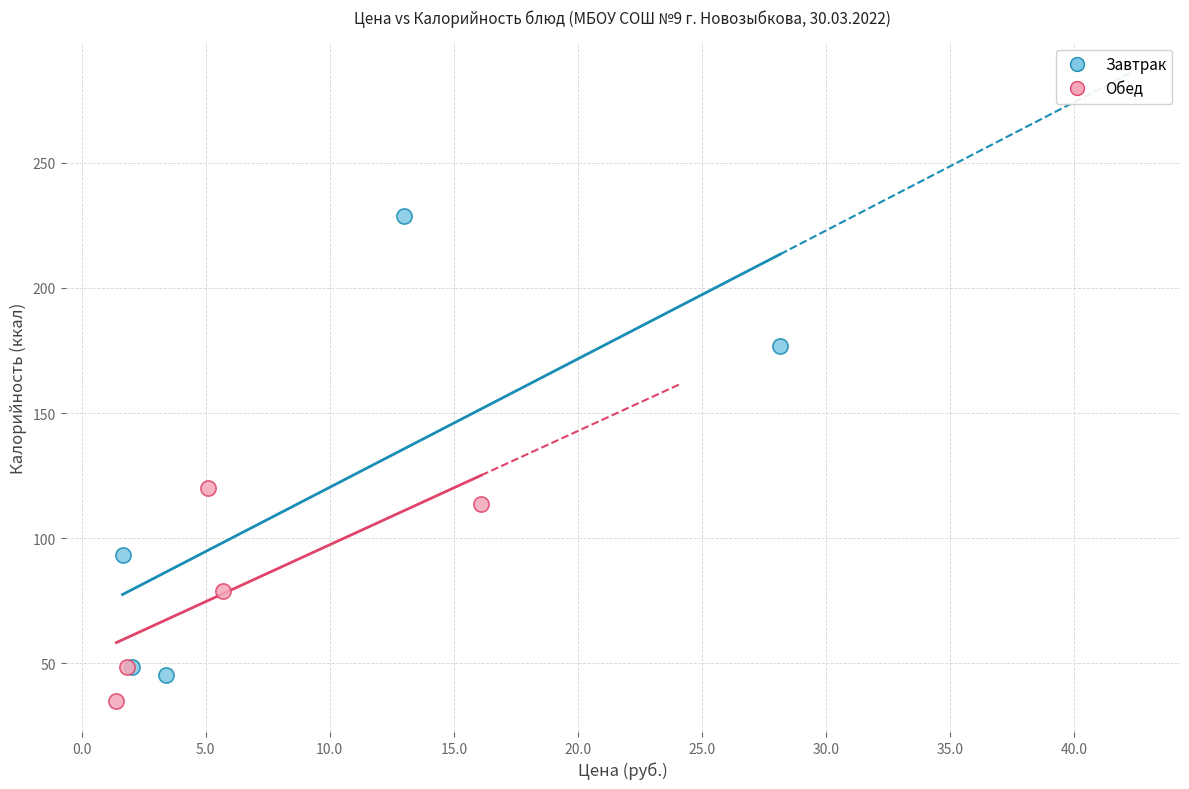

Which series has the widest spread of Y values?

Завтрак